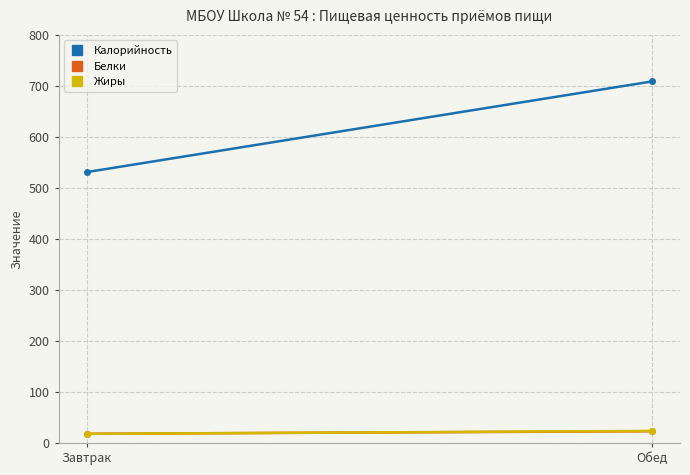

How many lines are shown in the chart?

3